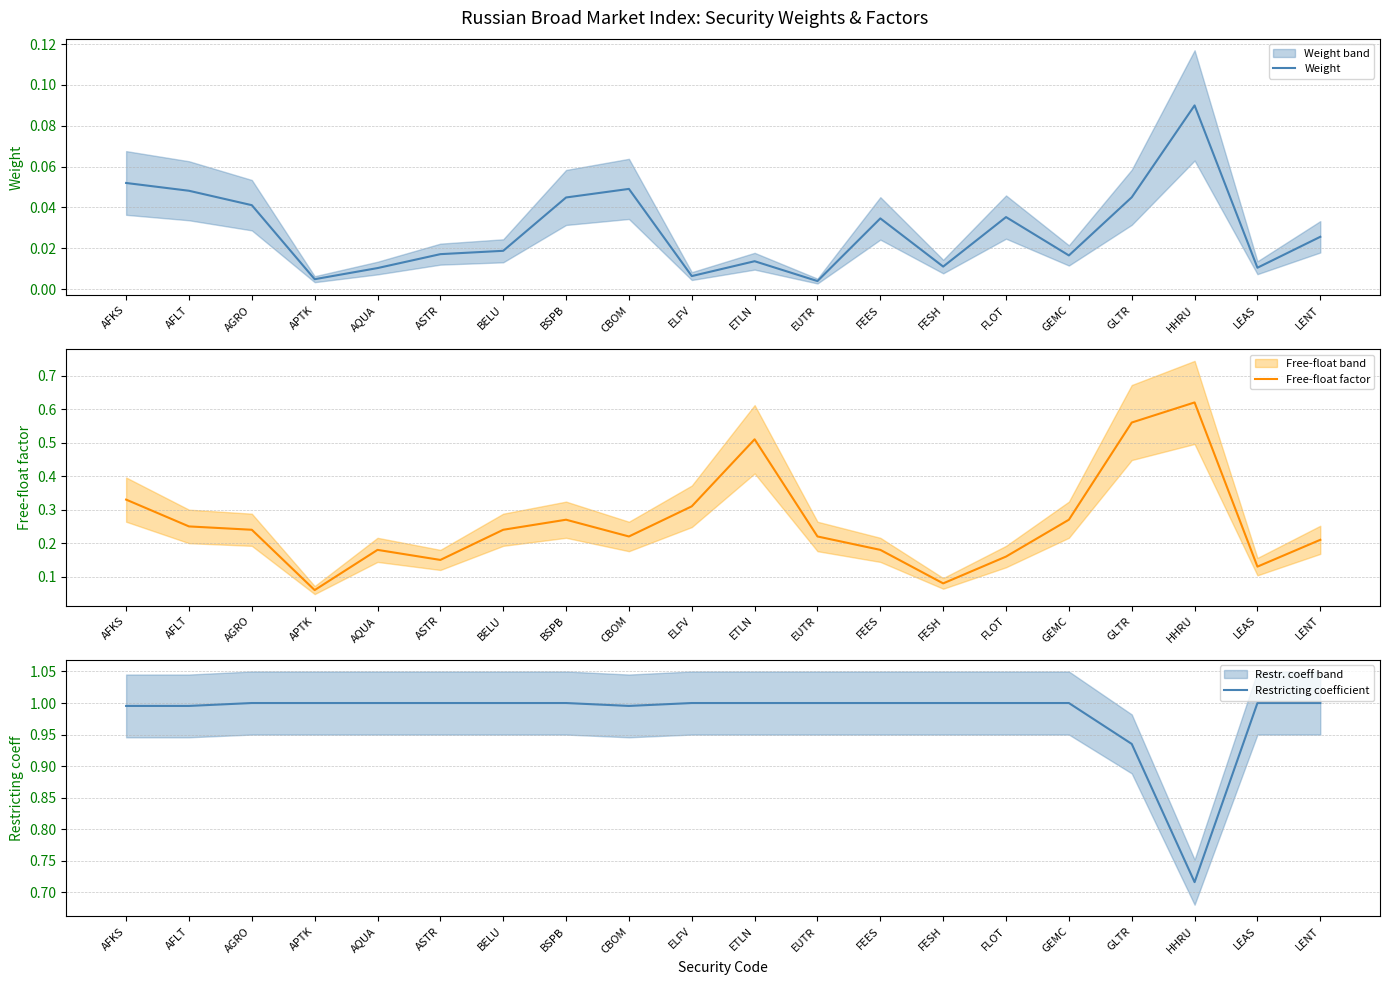

True or false: Weight has a value of 0.0 at LENT.

True